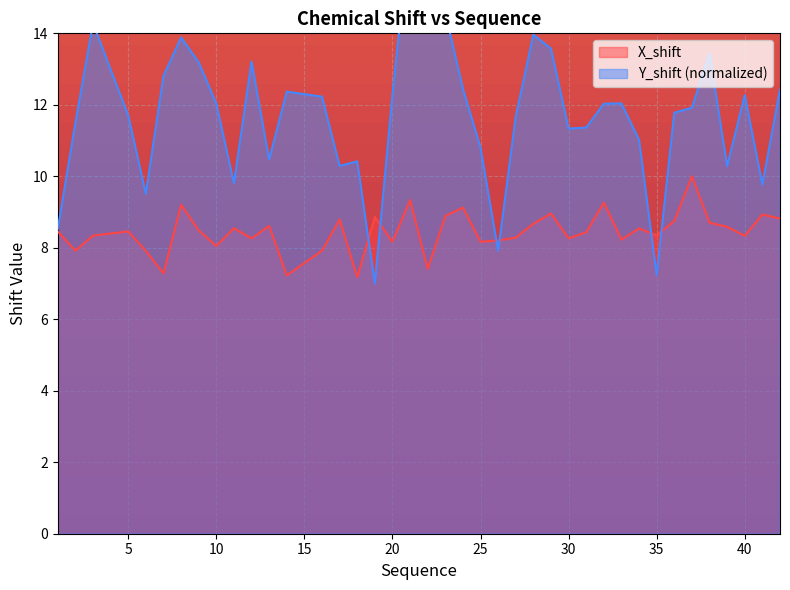

What is the average value of the X_shift series?

8.4